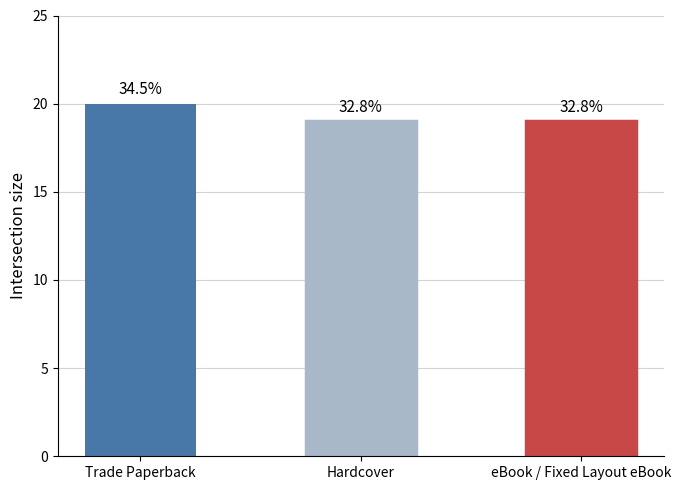

What is the average value?

19